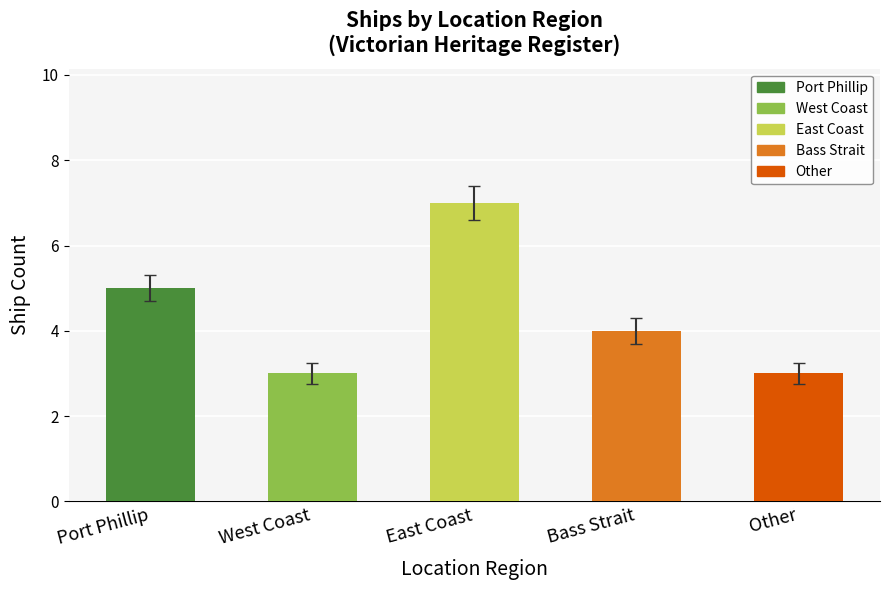

Count the number of data series in this chart.

1